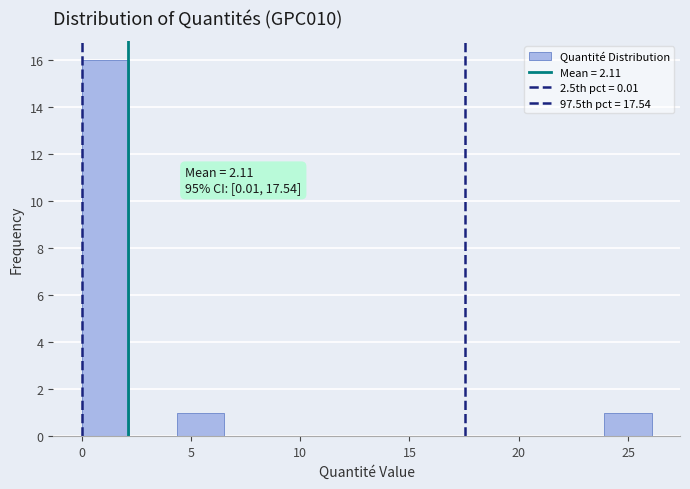

Over which range of the x-axis is the bar tallest?

0.0 to 2.0